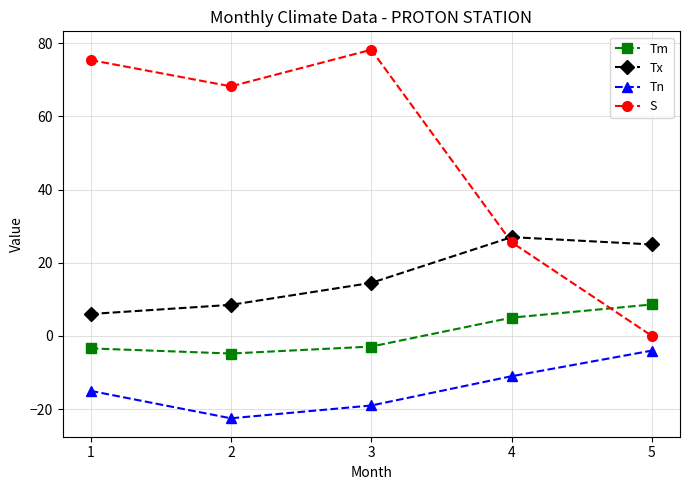

Which series has the widest spread of values?

S